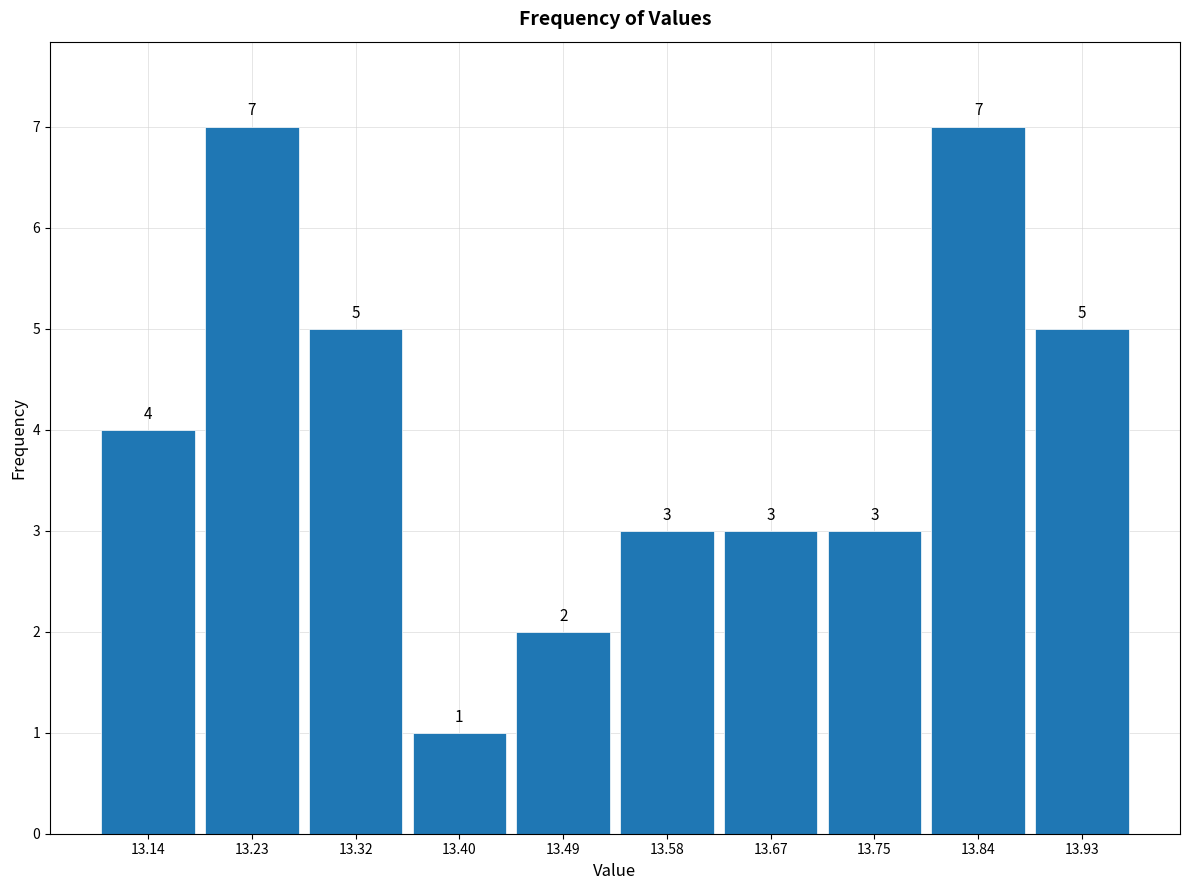

Reading left to right, transcribe this chart: for each bar, give the range it covers on the x-axis and its height. The bar edges are not printed on the chart, so give them approximately, as read against the axis.

13.100 to 13.187: 4
13.187 to 13.274: 7
13.274 to 13.361: 5
13.361 to 13.448: 1
13.448 to 13.535: 2
13.535 to 13.622: 3
13.622 to 13.709: 3
13.709 to 13.796: 3
13.796 to 13.883: 7
13.883 to 13.970: 5